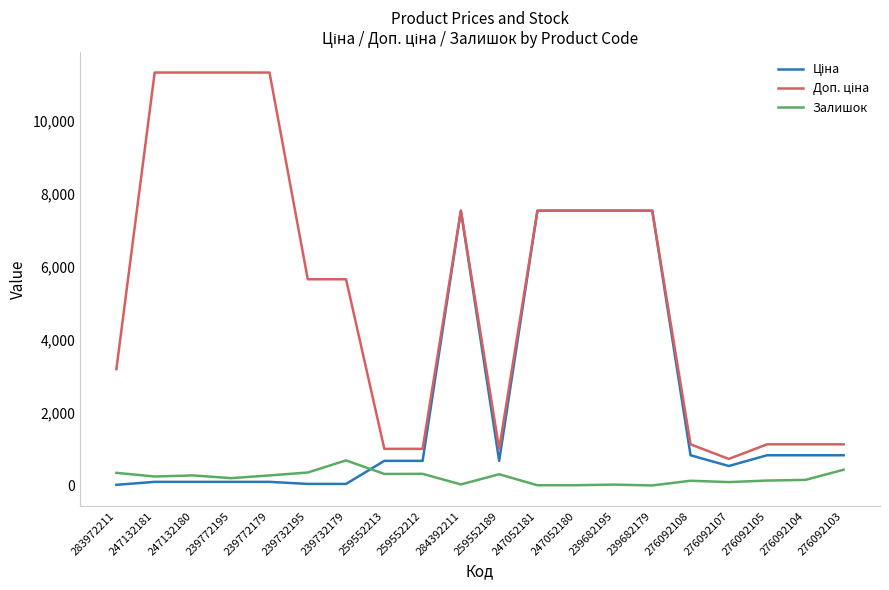

What is the spread (max minus min) of values at 259552189?

695.8